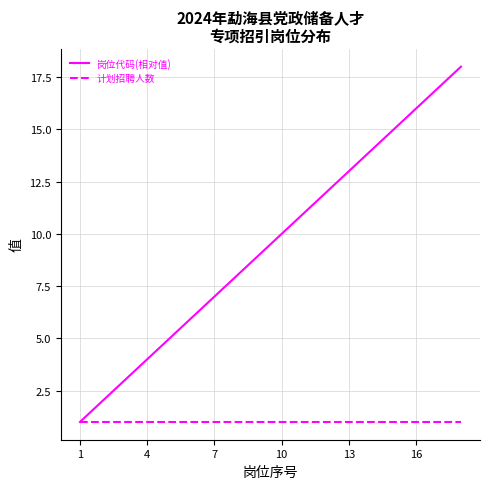

Which series has the largest total across all categories?

岗位代码(相对值)